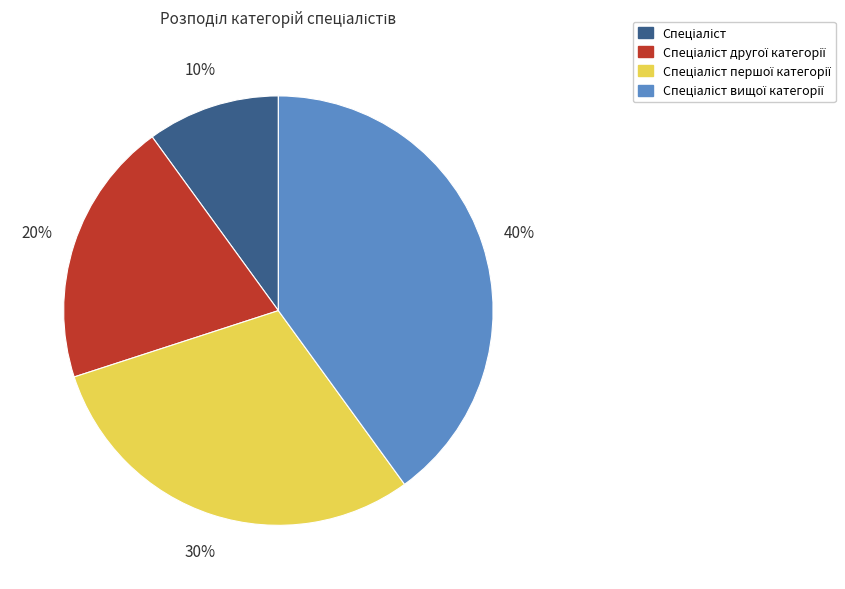

How many slices are in this pie chart?

4